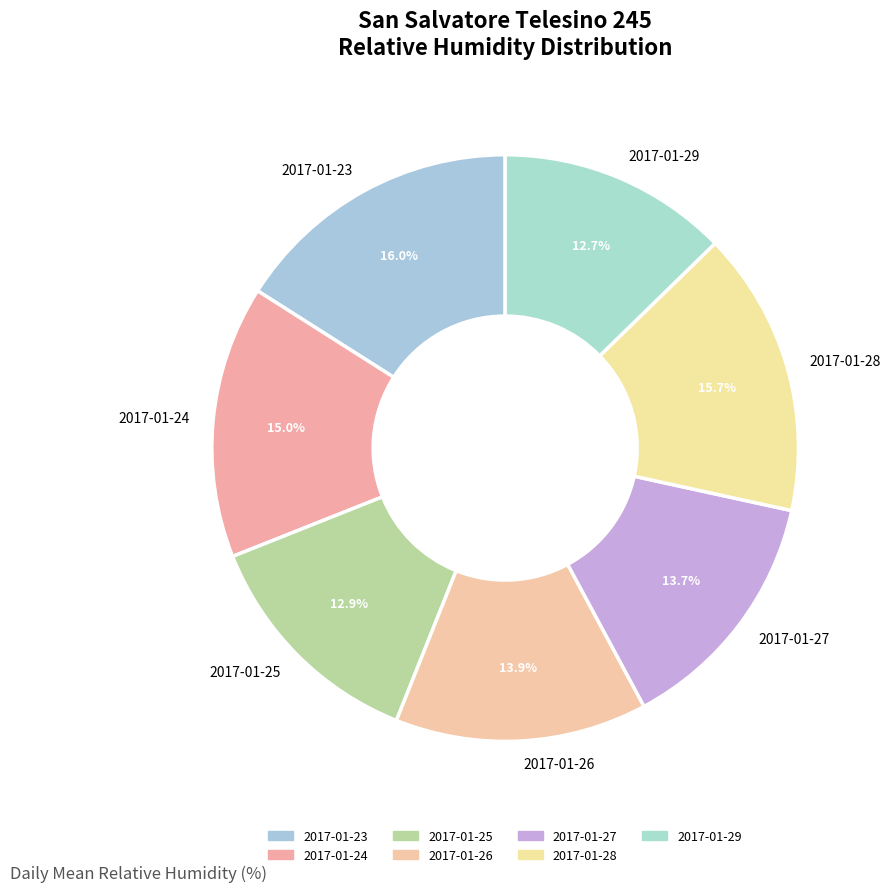

Which has a higher value, 2017-01-23 or 2017-01-25?

2017-01-23